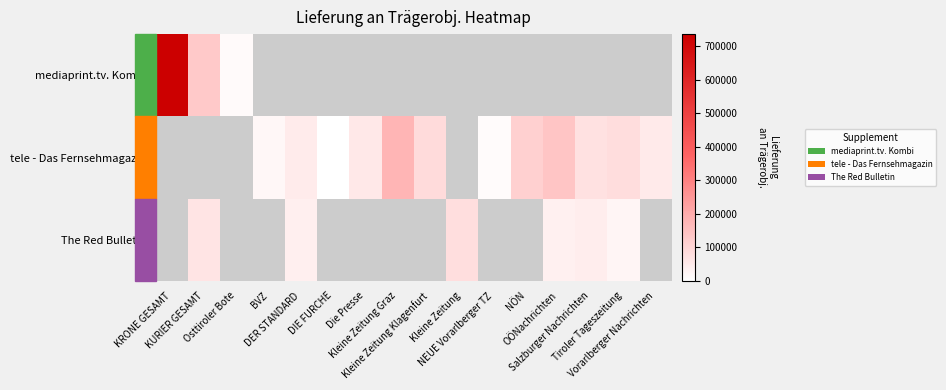

How many values in The Red Bulletin are above zero?

6